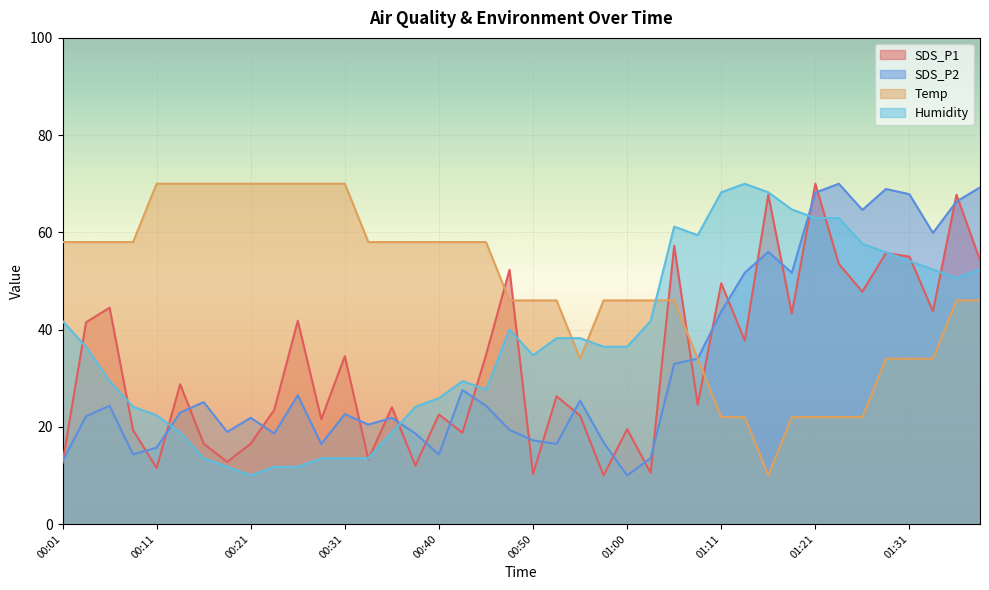

What is the spread (max minus min) of values at 01:03?

35.5